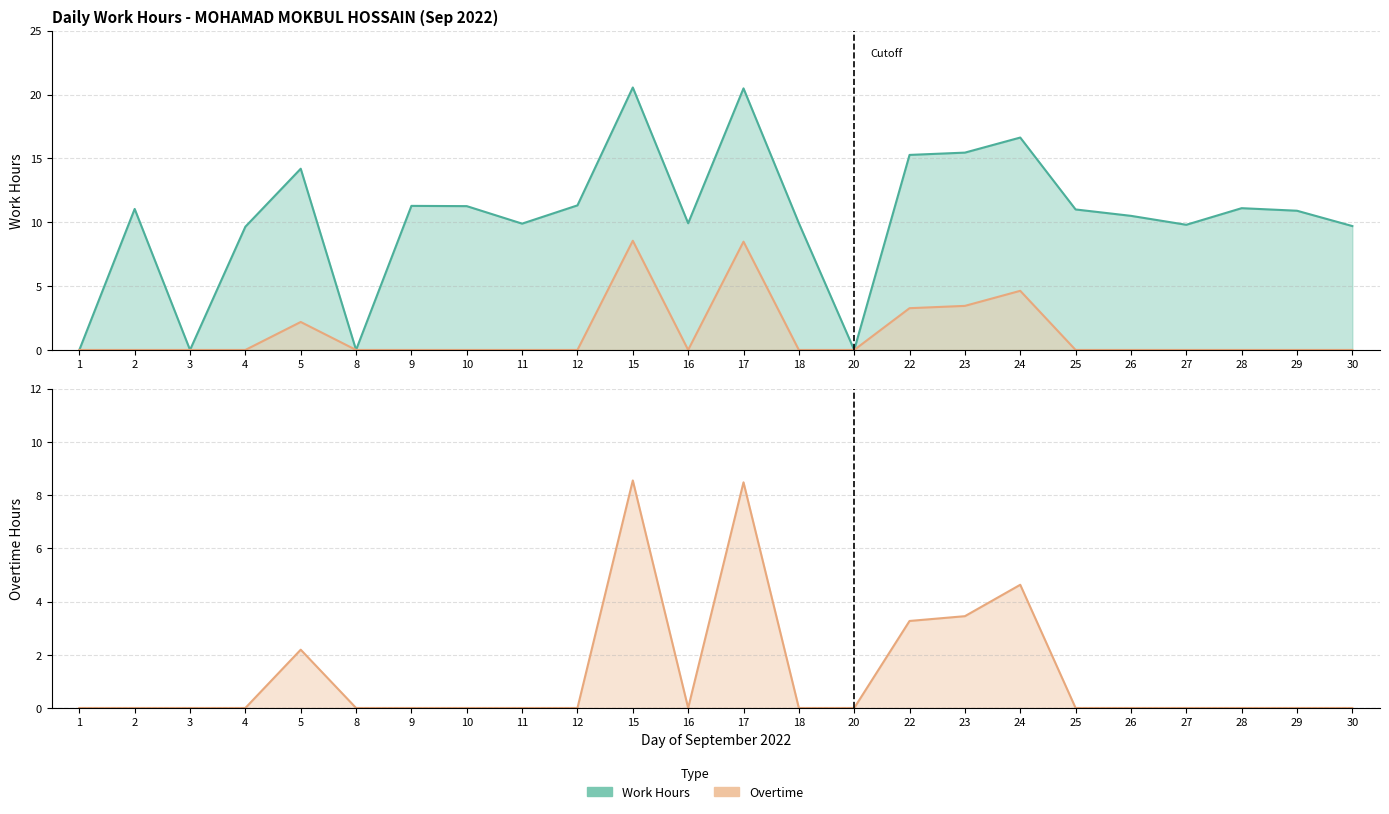

What are all the series names shown in the legend?

Work Hours, Overtime